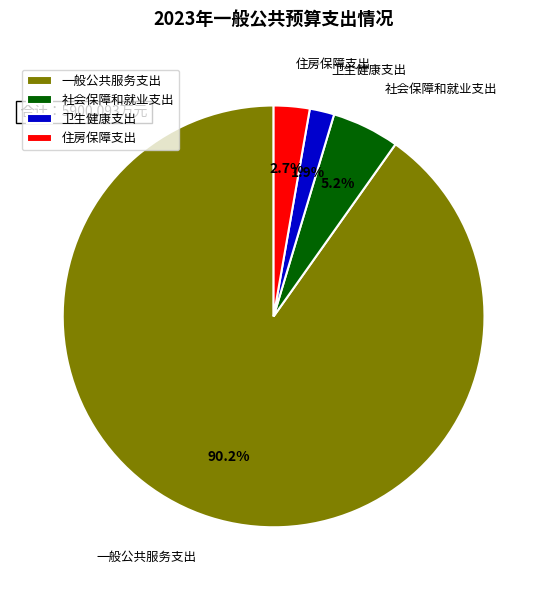

How many segments does this pie chart have?

4